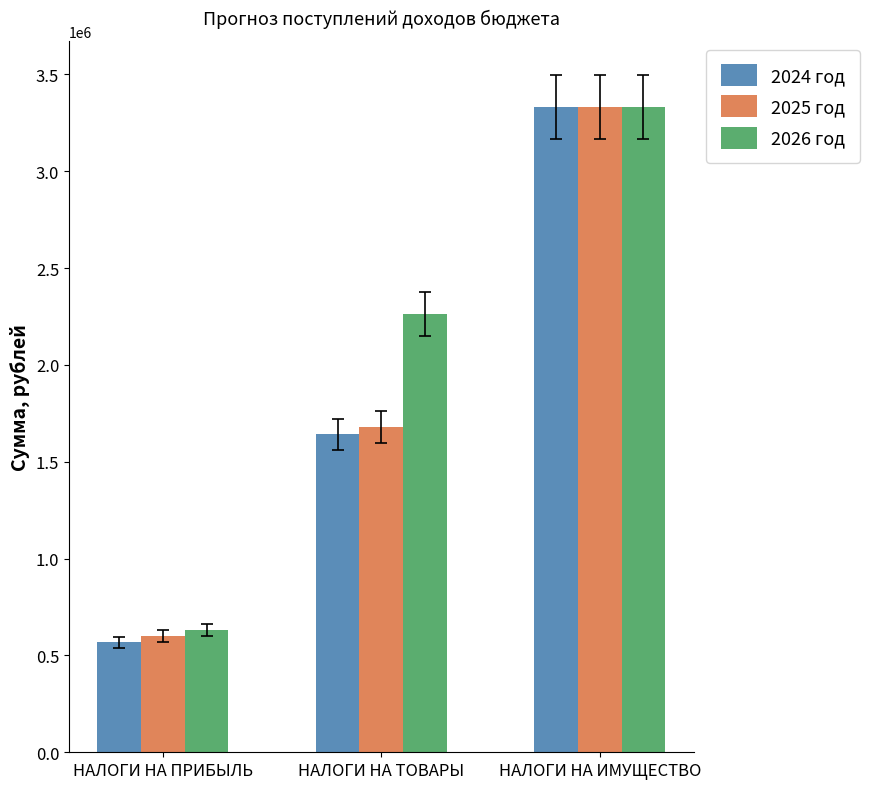

How many series are shown in this chart?

3